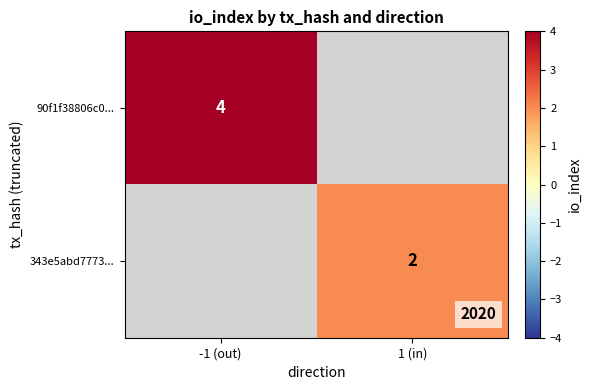

Is it true that 343e5abd7773... equals 1 at 1 (in)?

False